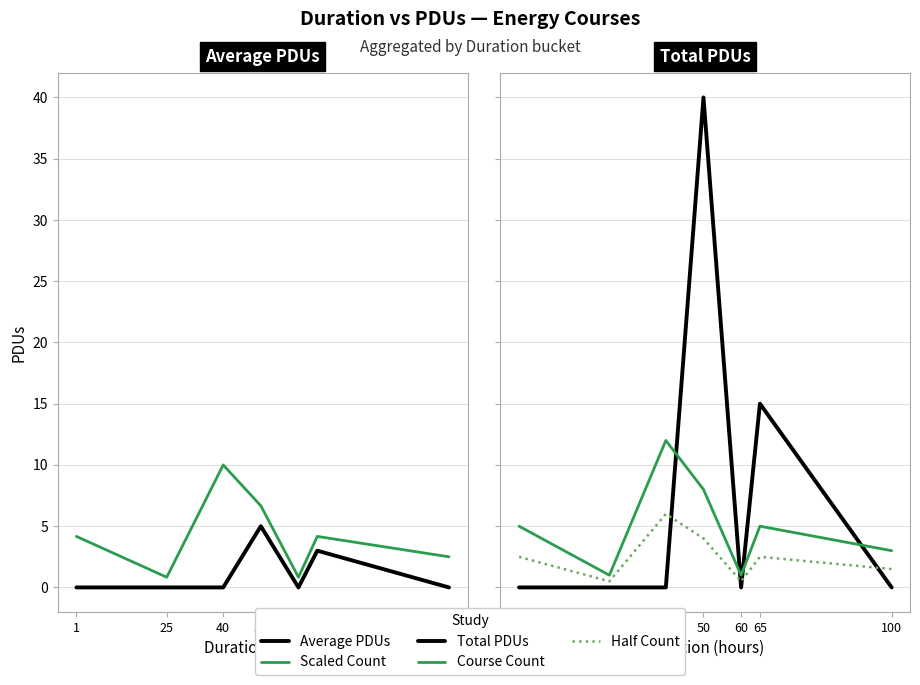

List the series in order of their peak value, lowest first.

Average PDUs, Half Count, Scaled Count, Course Count, Total PDUs